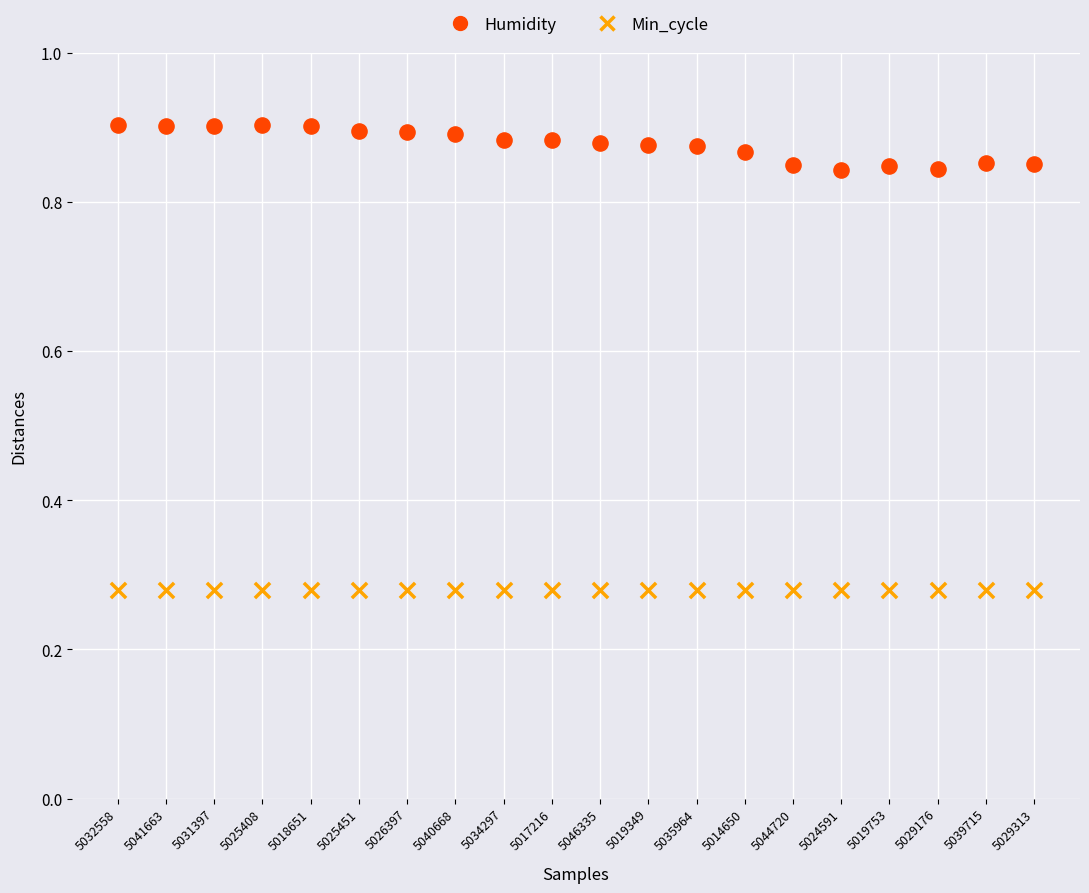

Which series reaches the maximum Y coordinate?

Humidity